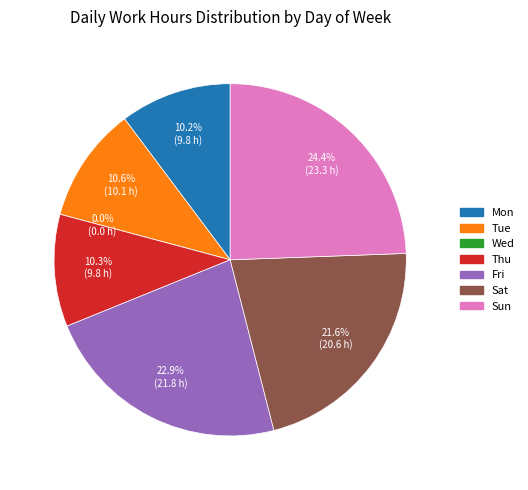

Which category has the biggest portion of the pie?

Sun